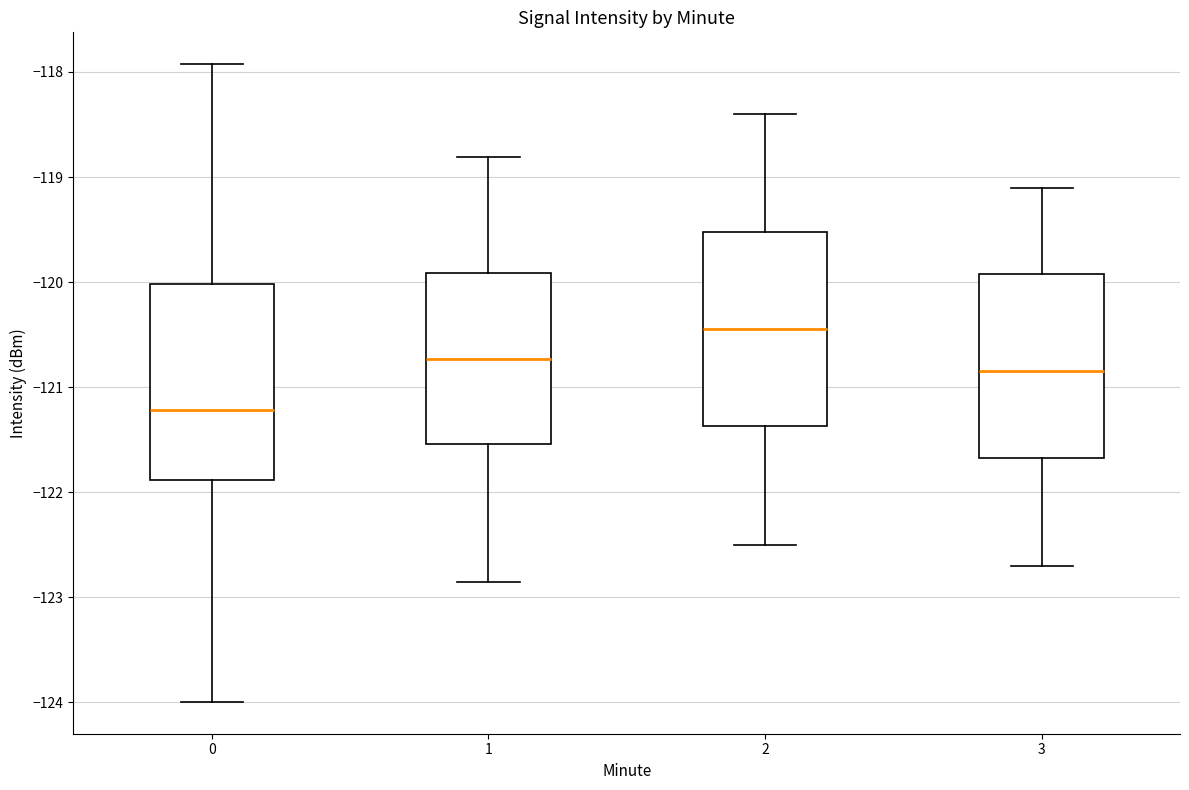

Reading left to right, read every box against the y-axis: the position of its median line, the range the box covers, and the ends of its whiskers. The values are not printed on the chart, so give them approximately, as read against the axis.

0: median -121.2, box -121.9 to -120.0, whiskers -124.0 to -117.9
1: median -120.7, box -121.5 to -119.9, whiskers -122.9 to -118.8
2: median -120.4, box -121.4 to -119.5, whiskers -122.5 to -118.4
3: median -120.8, box -121.7 to -119.9, whiskers -122.7 to -119.1